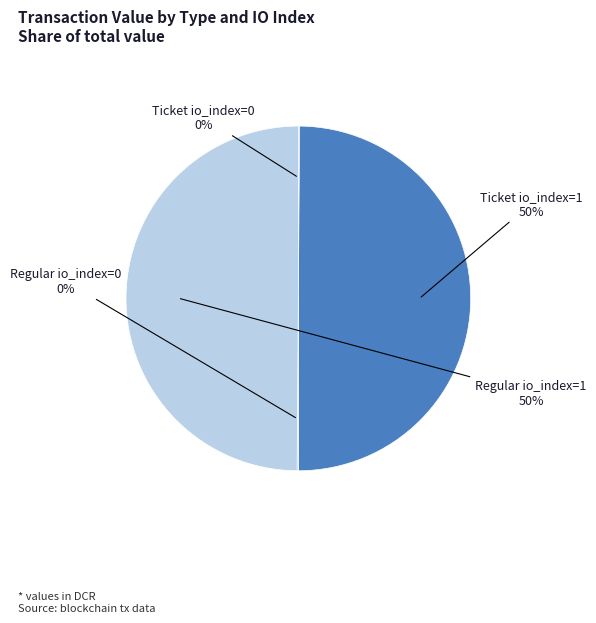

To the nearest percent, what is the average slice percentage?

25%